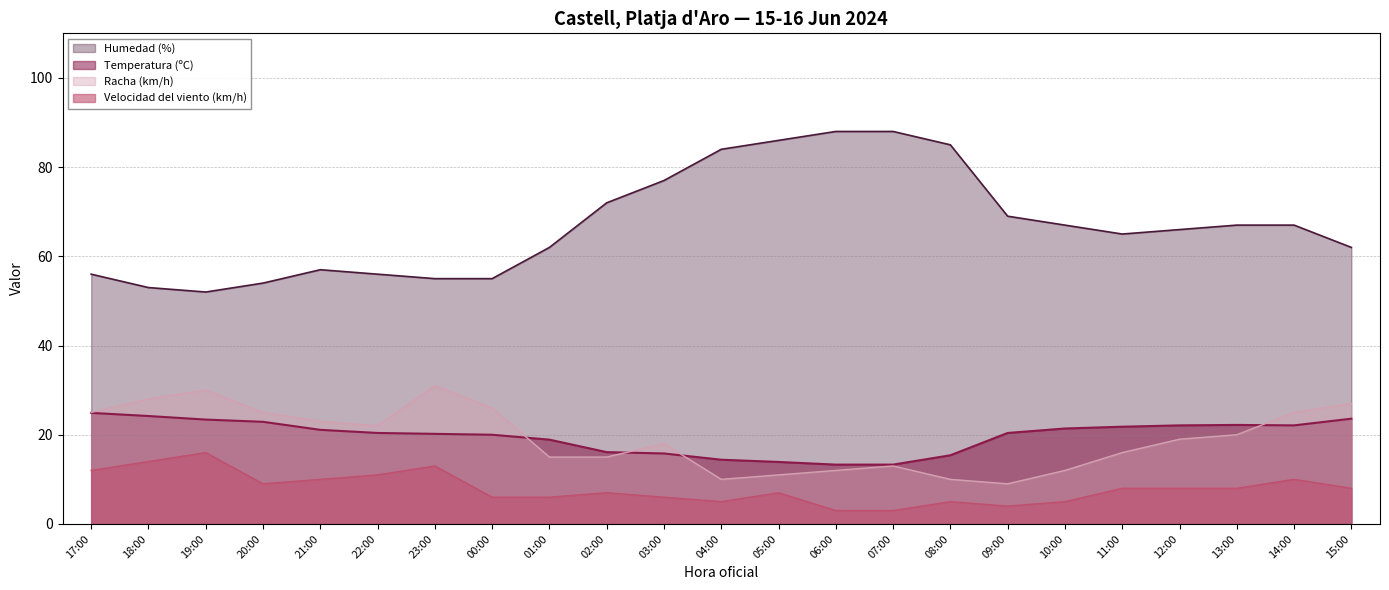

Is the value of Humedad (%) at 13:00 greater than the value of Racha (km/h) at 11:00?

Yes